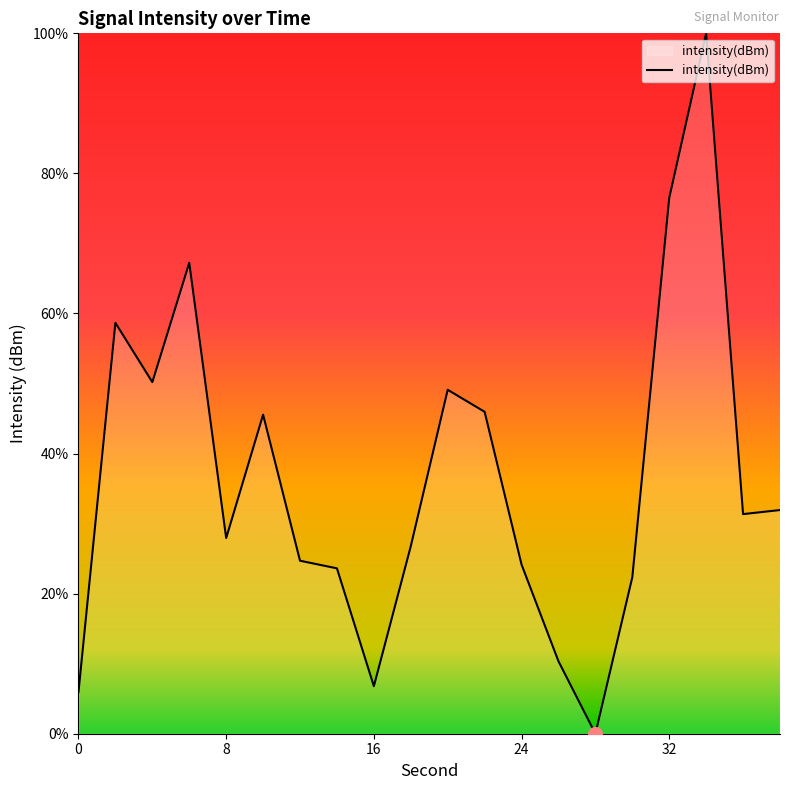

What is the greatest value displayed?

100.0